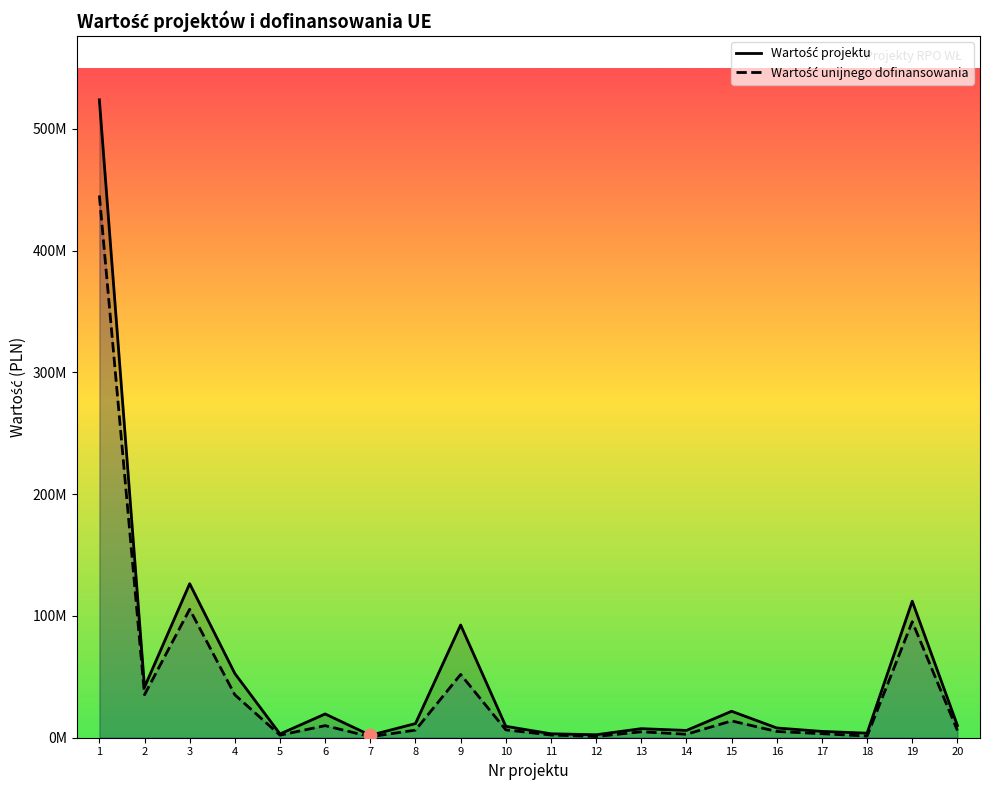

What are all the series names shown in the legend?

Wartość projektu, Wartość unijnego dofinansowania